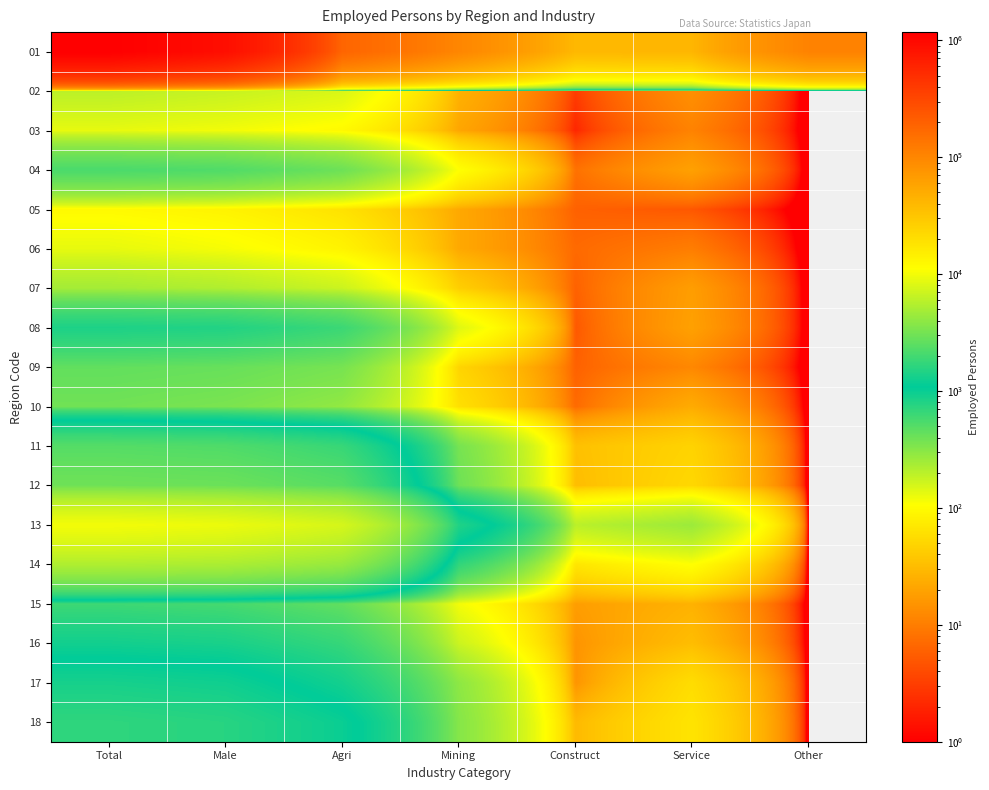

Which series has the largest total across all categories?

01